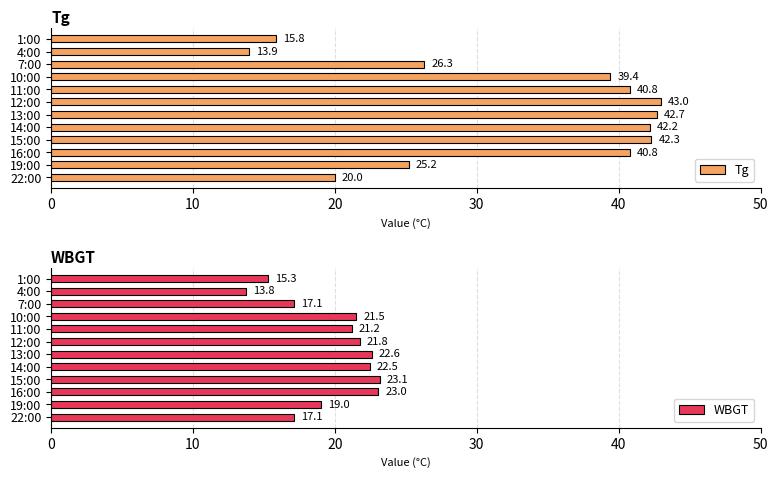

List the series in order of their peak value, lowest first.

WBGT, Tg